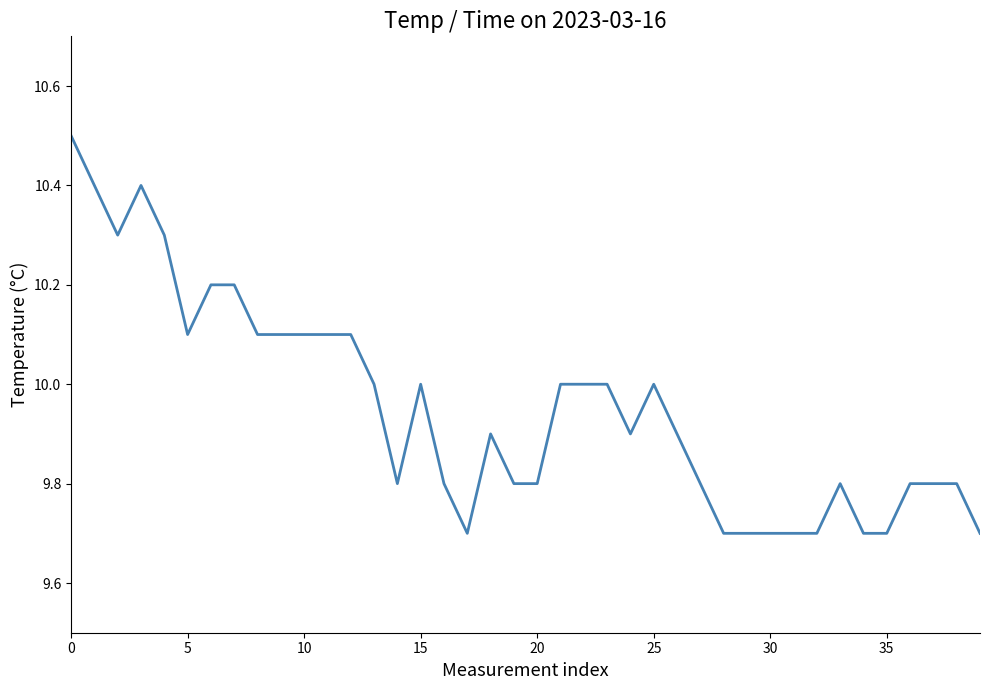

What is the maximum value shown in the chart?

10.5